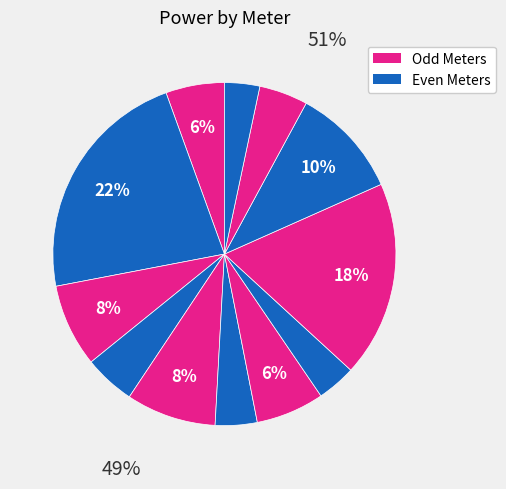

To the nearest percent, what is the difference between the largest and smallest slice percentages?

19%